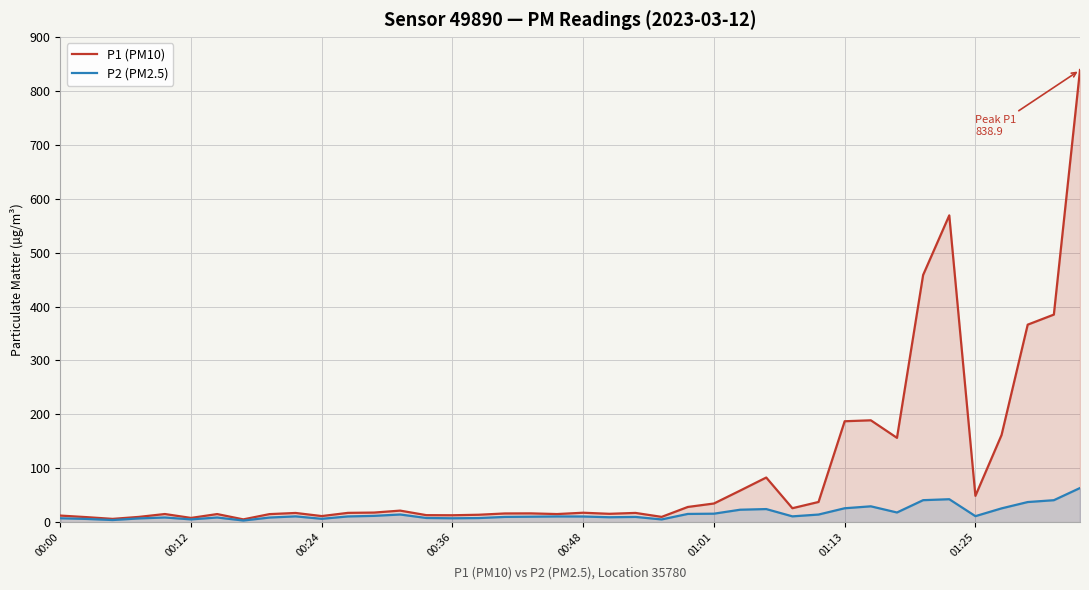

At 00:00, list the series in order from largest to smallest.

P1 (PM10), P2 (PM2.5)